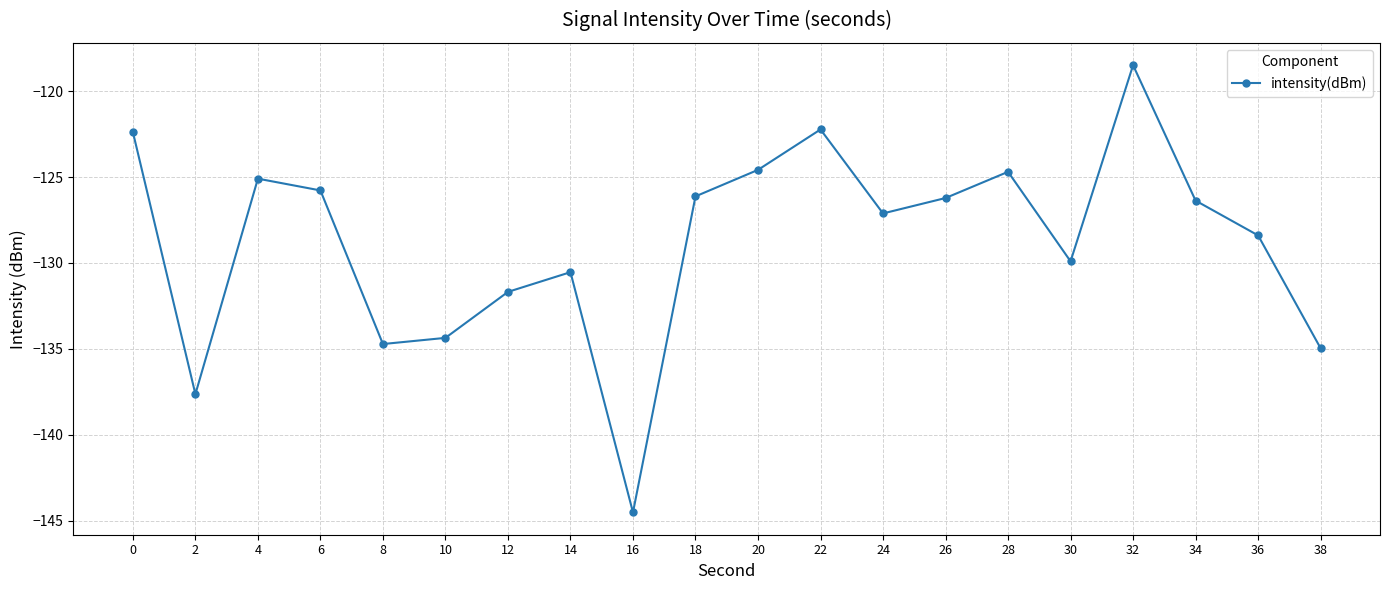

What is the change in value from 26 to 28?

+1.5